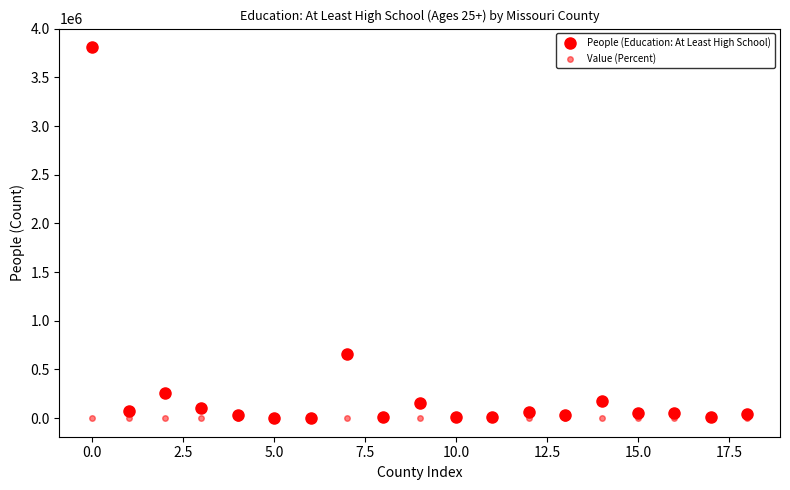

True or false: Value (Percent) and People (Education: At Least High School) cross at least once.

False